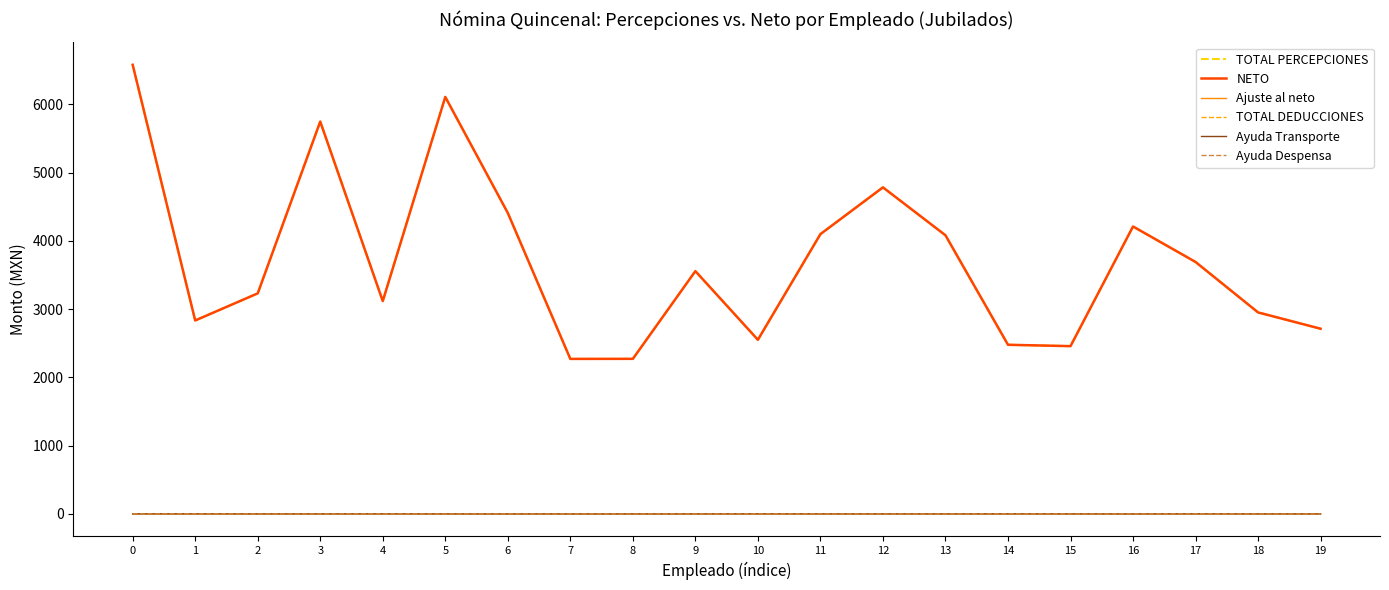

True or false: TOTAL DEDUCCIONES and TOTAL PERCEPCIONES intersect in this chart.

False